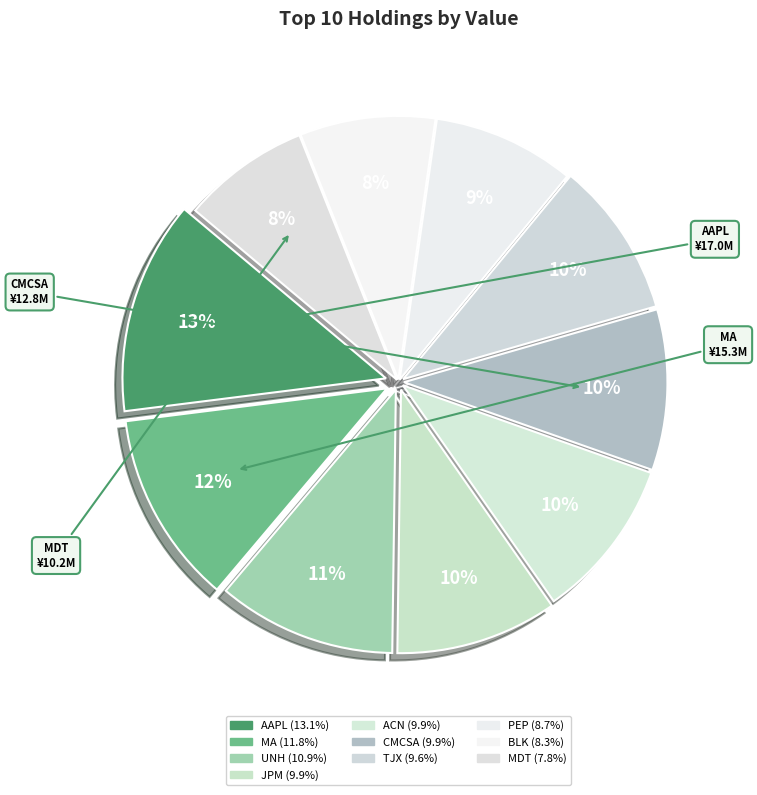

How many slices are in this pie chart?

10